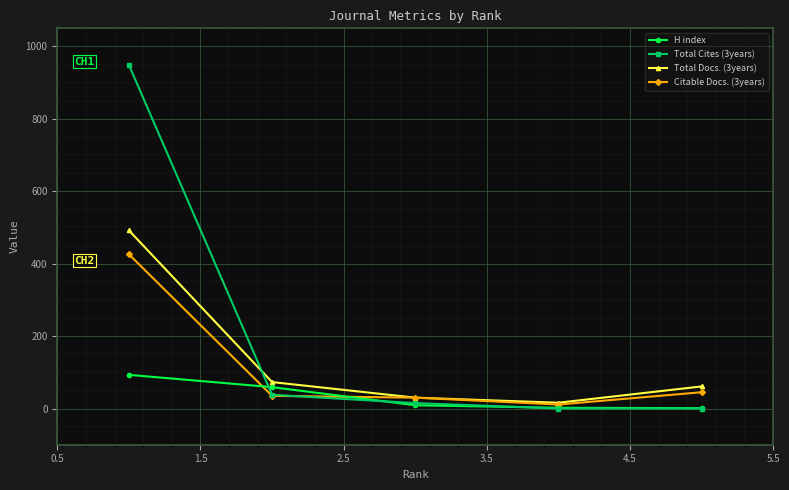

True or false: H index has more than 2 points higher than both neighbors.

False